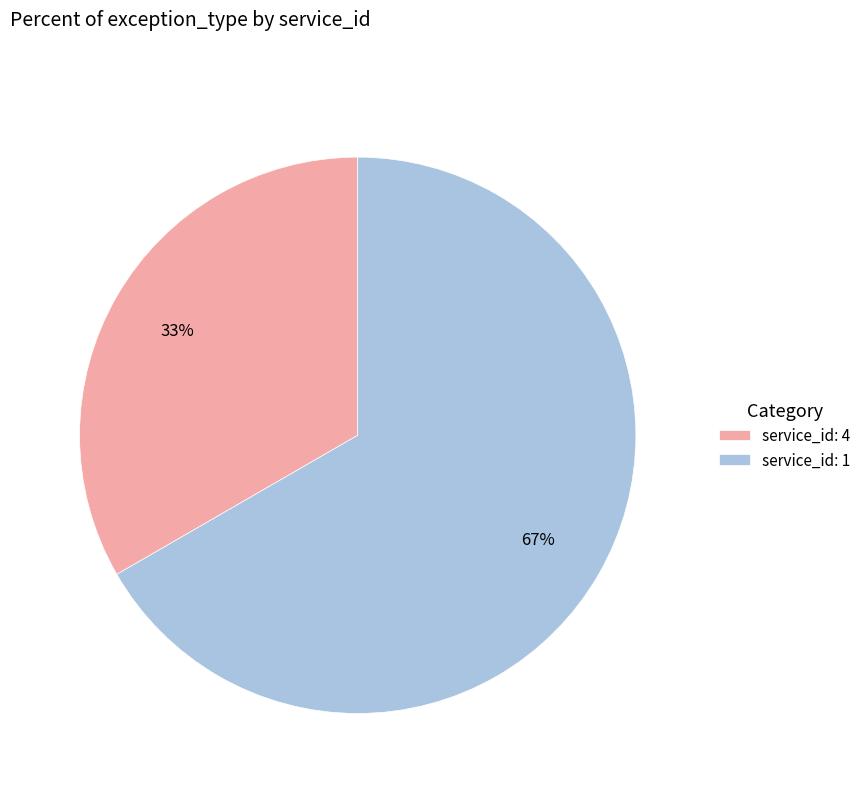

Is it true that service_id: 1 is 56% of the pie?

False